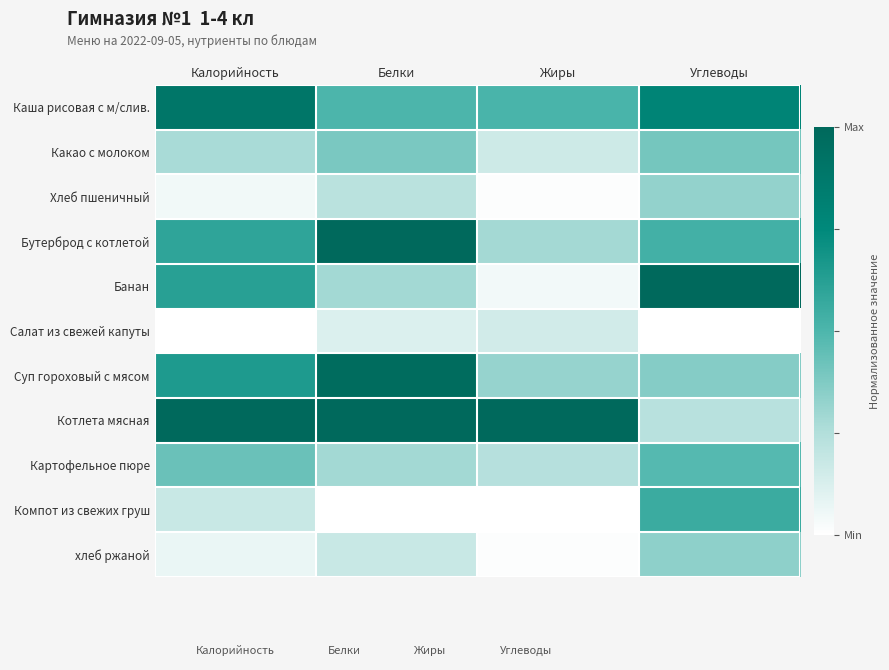

How many categories are shown in the chart?

4